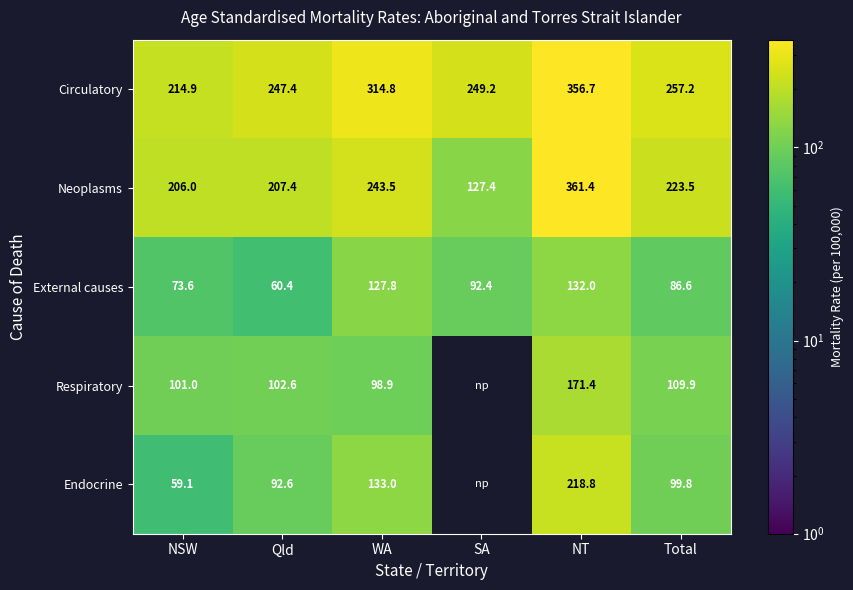

What is the highest value of the Circulatory series?

356.7